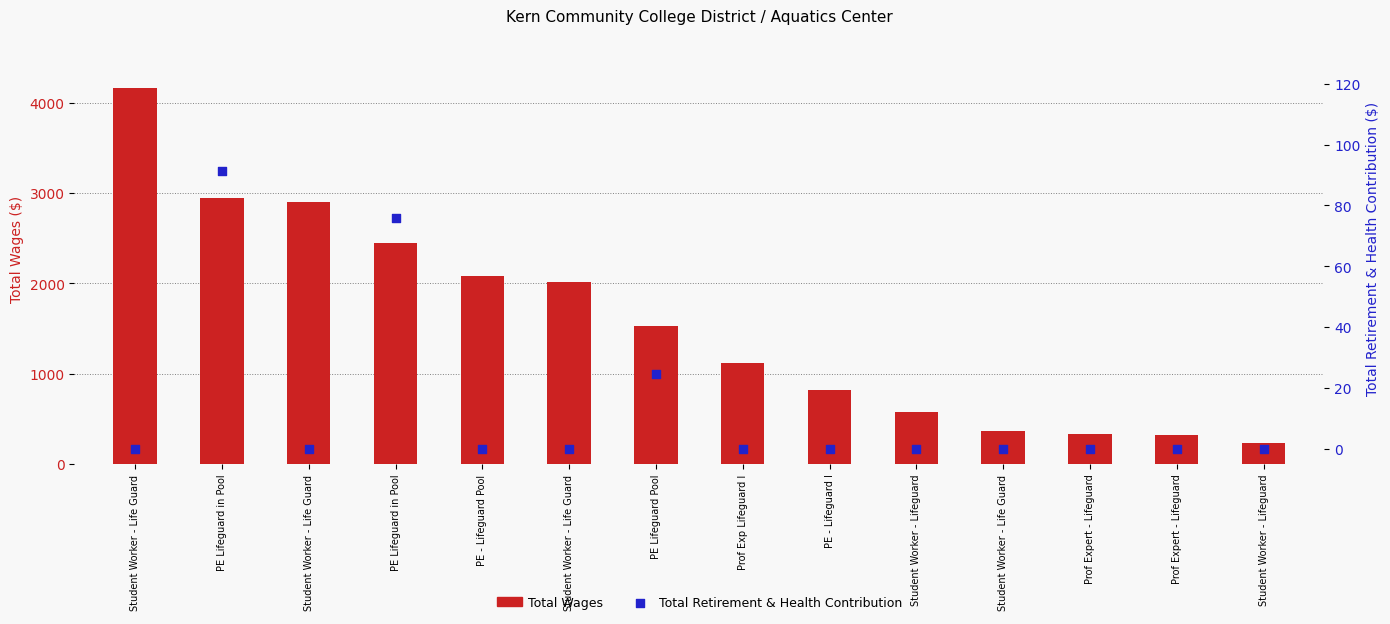

What are all the series names shown in the legend?

Total Wages, Total Retirement & Health Contribution